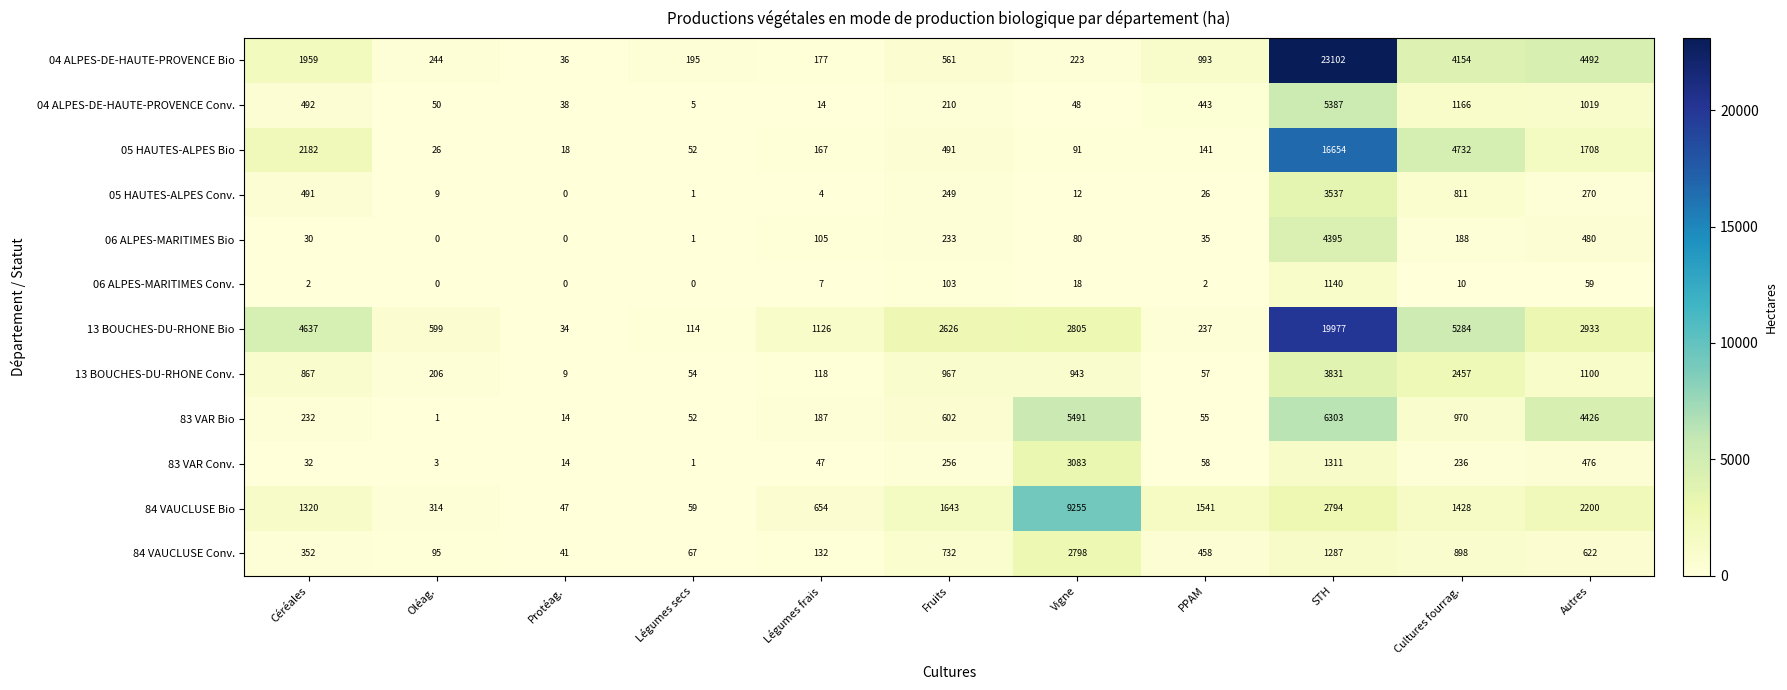

Is it true that 84 VAUCLUSE Conv. equals 1437 at Cultures fourrag.?

False